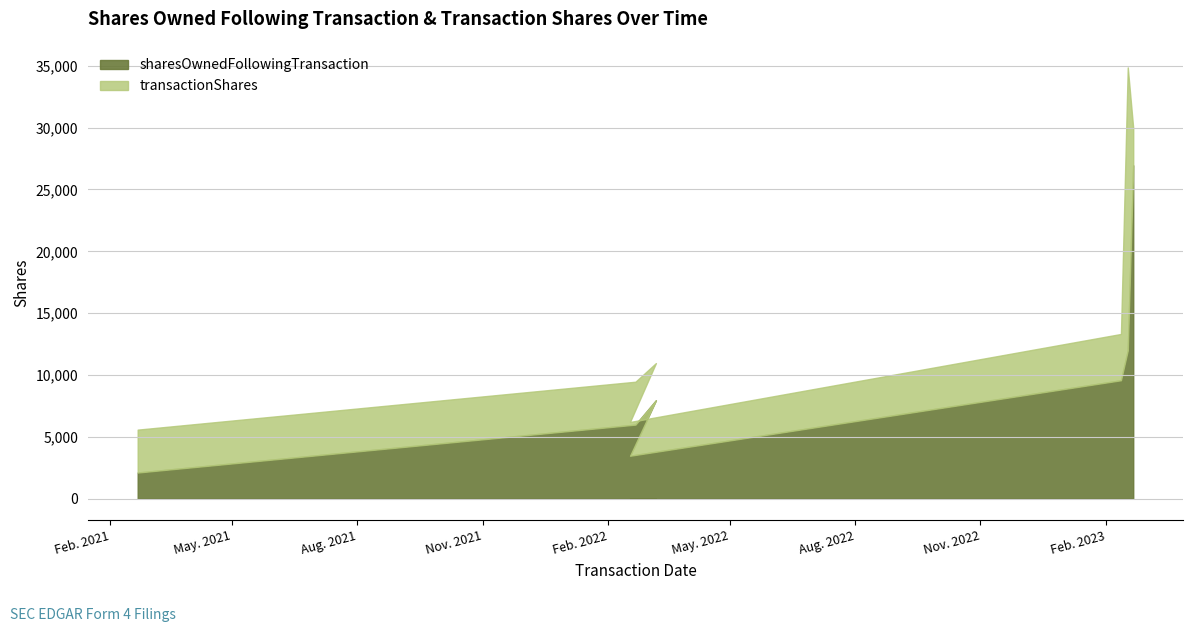

What is the difference between the transactionShares values at 2023-02-17 and 2022-03-08?

19878